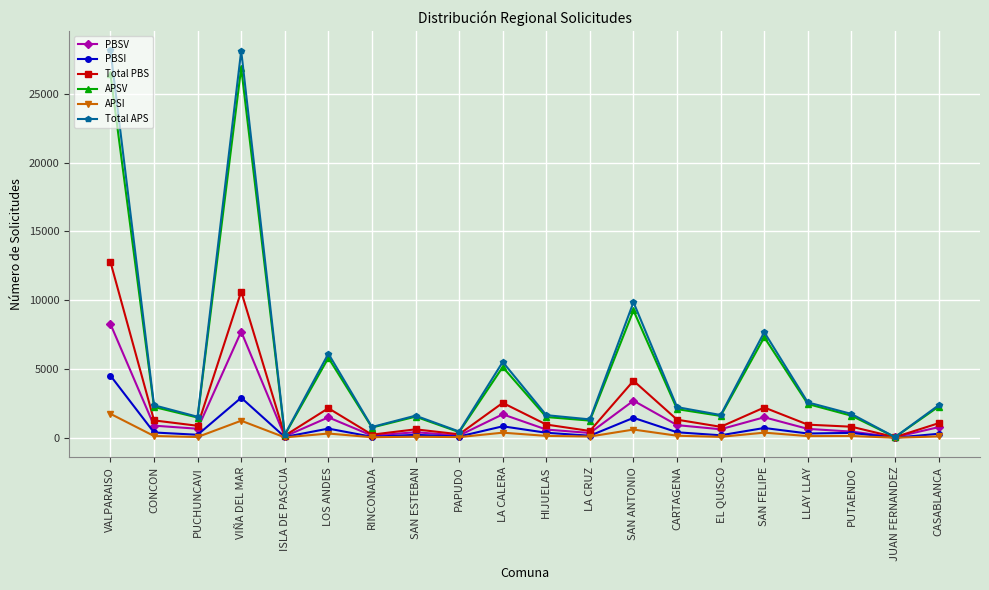

What is the label of the 19th point from the right?

CONCON